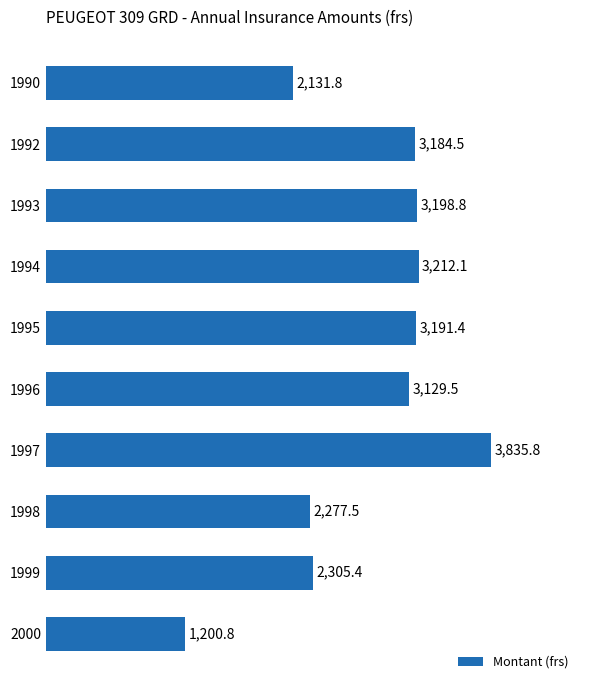

What is the ratio of the value at 1996 to the value at 1997?

0.8